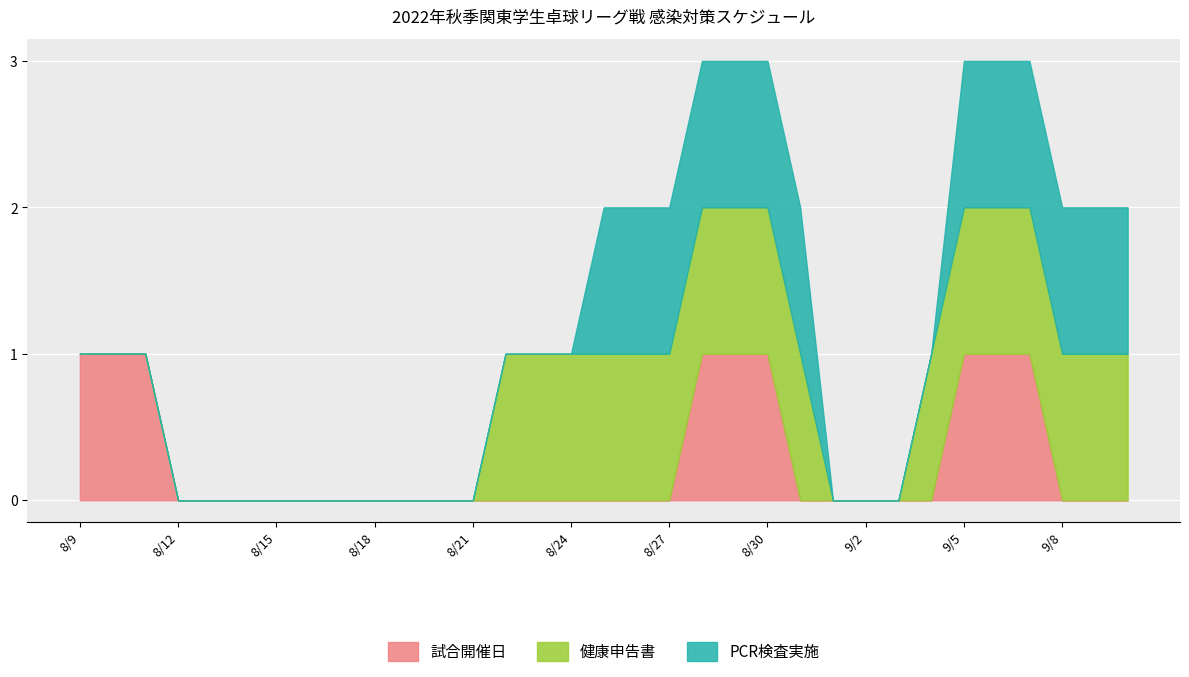

True or false: PCR検査実施 and 試合開催日 cross at least once.

False